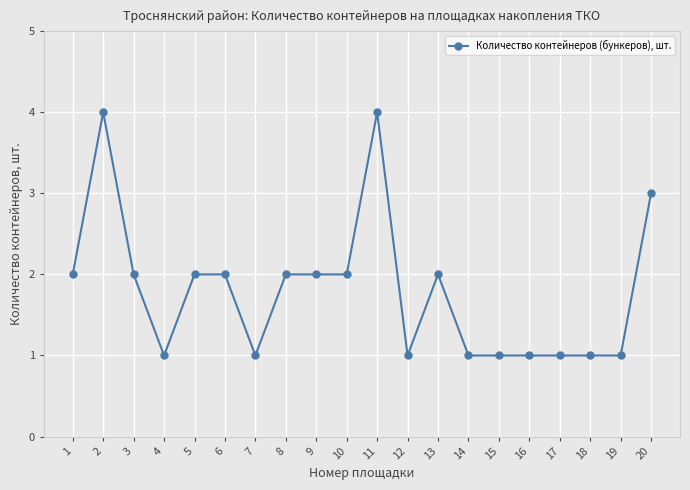

True or false: the data has more than 2 interior local peaks.

True